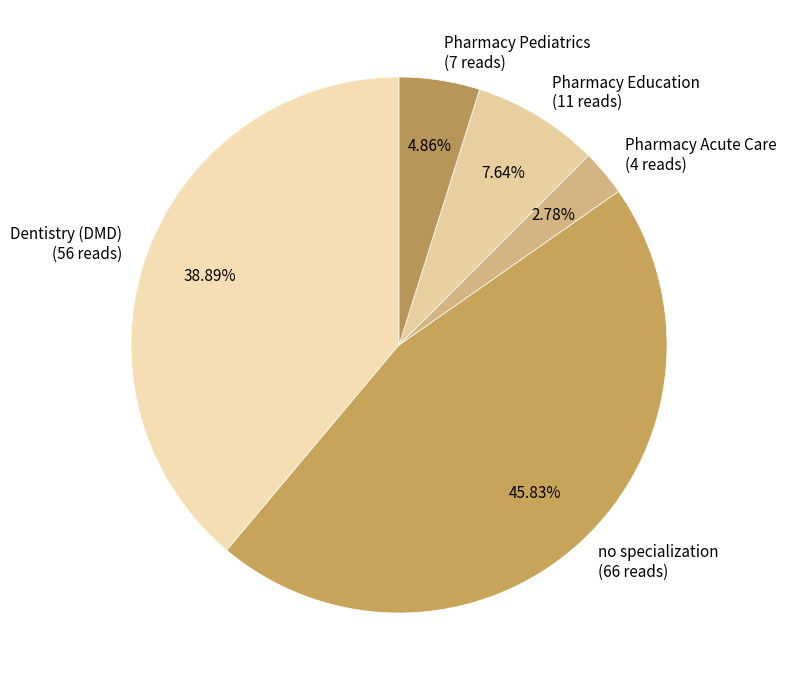

To the nearest percent, what percentage of the pie is no specialization?

46%